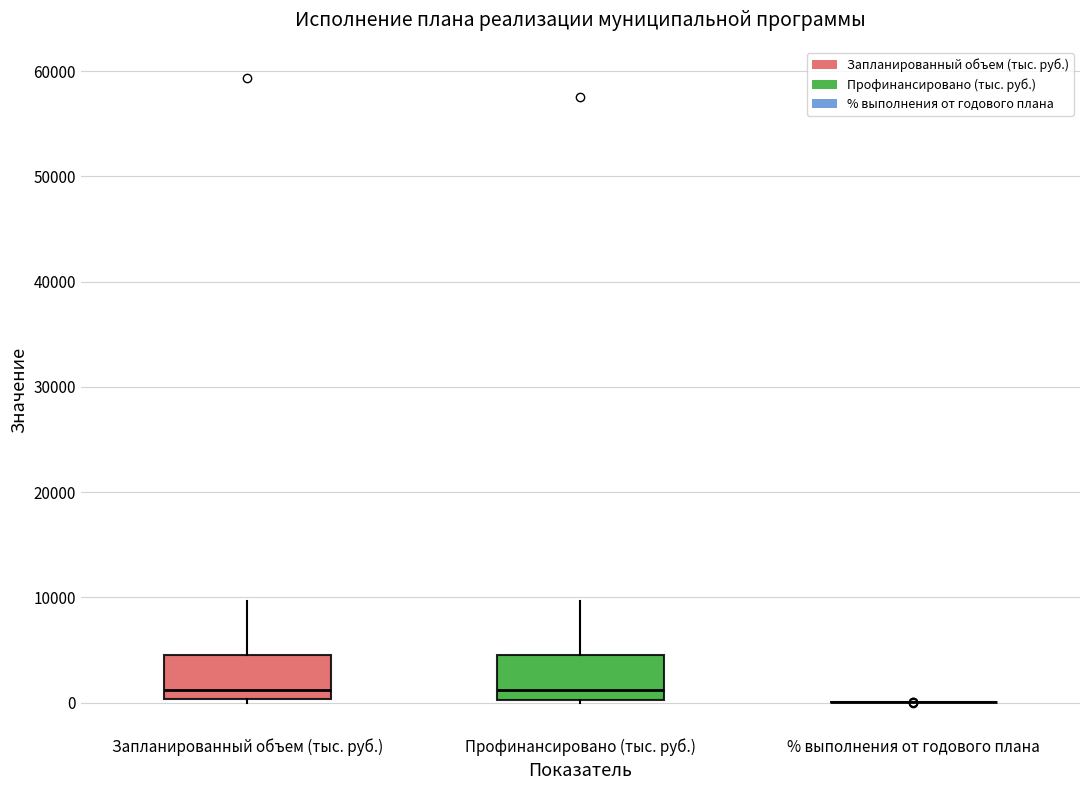

Where does the upper whisker of the box for Профинансировано (тыс. руб.) end on the y-axis? The values are not printed on the chart, so give them approximately, as read against the axis.

10000